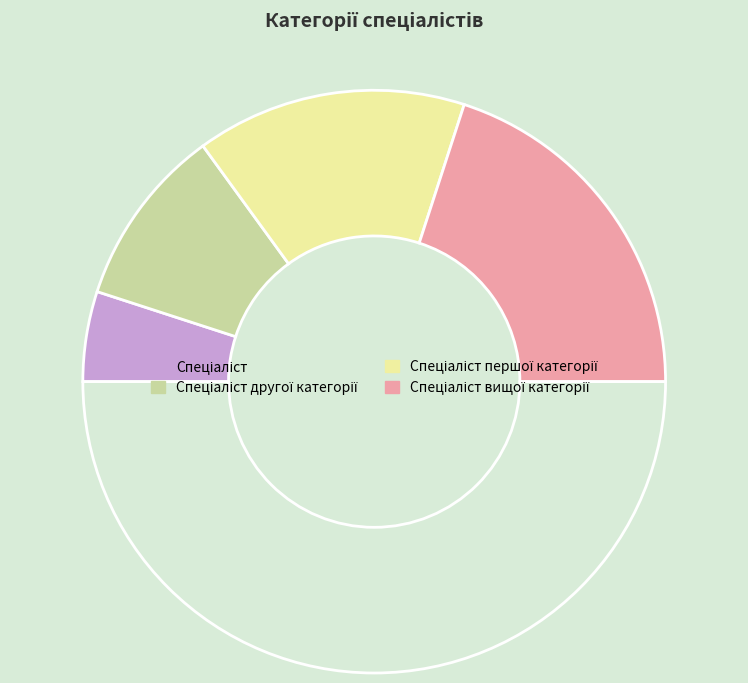

How many segments does this pie chart have?

5